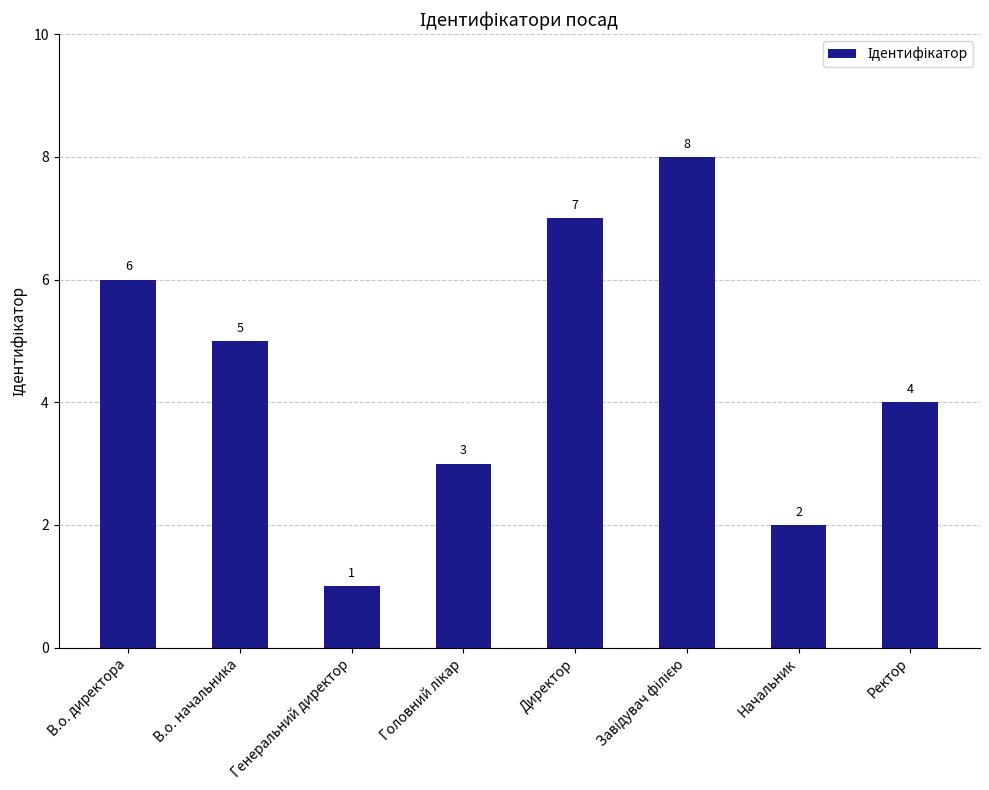

How many categories are shown in the chart?

8